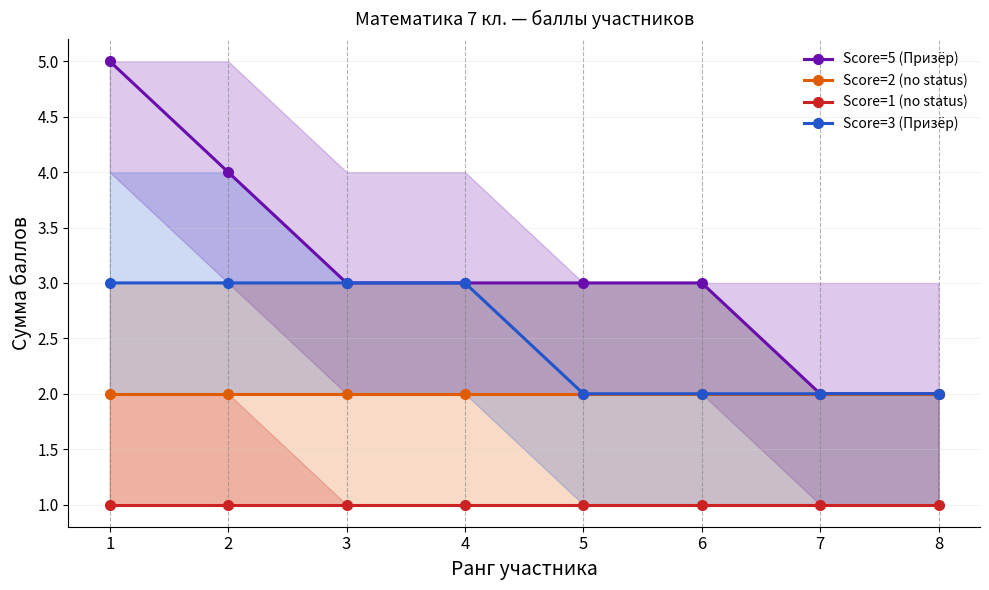

Rank the series by their maximum value, from lowest to highest.

Score=1 (no status), Score=2 (no status), Score=3 (Призёр), Score=5 (Призёр)